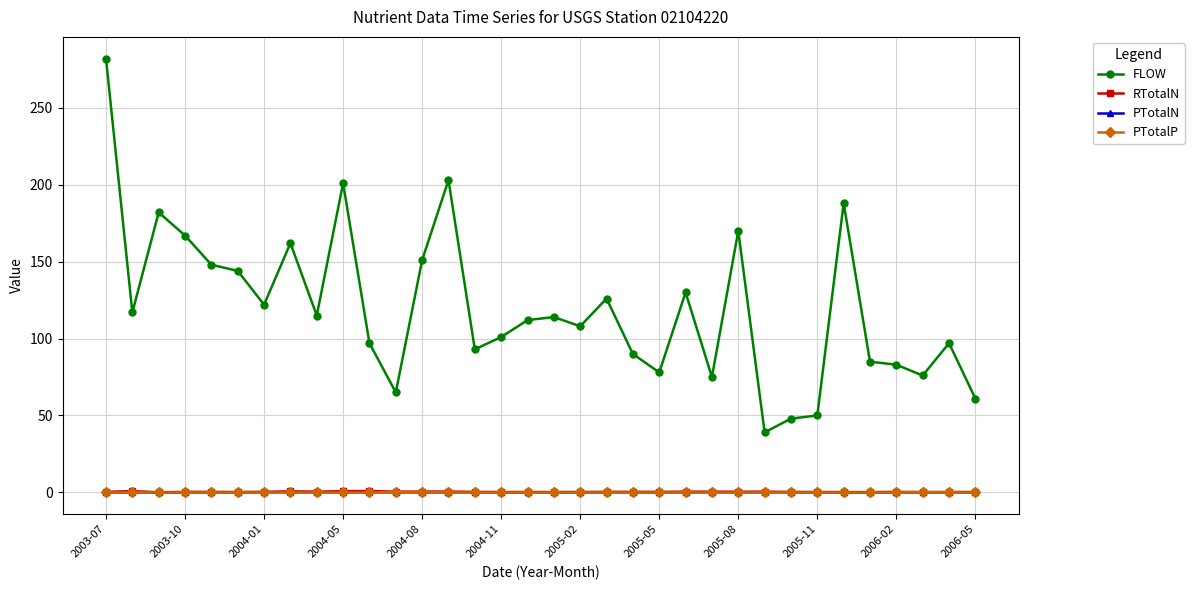

What is the average value of the FLOW series?

120.0